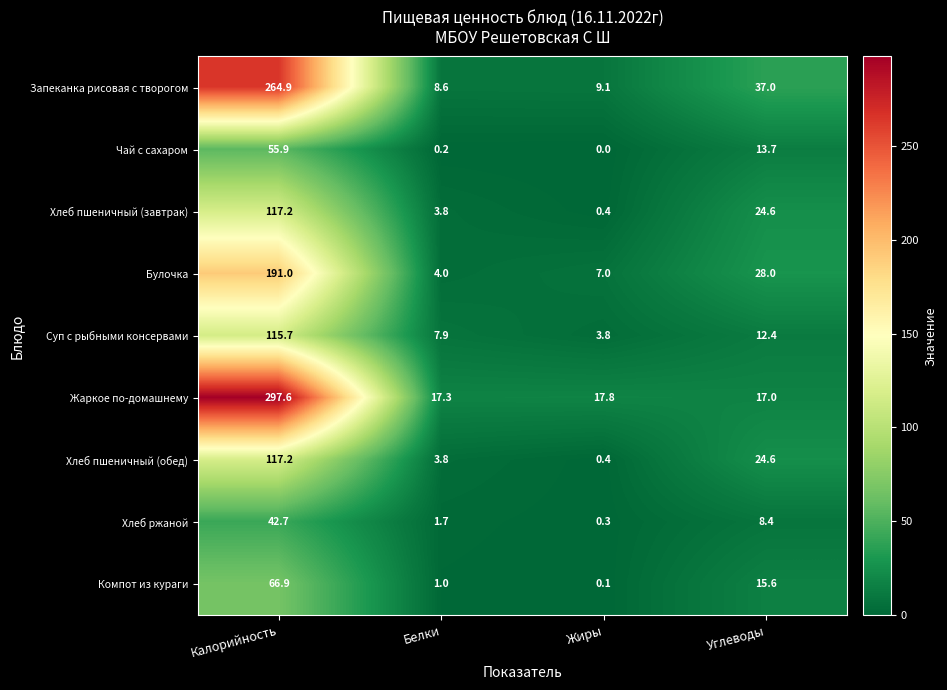

True or false: Жаркое по-домашнему has a value of 17.3 at Белки.

True